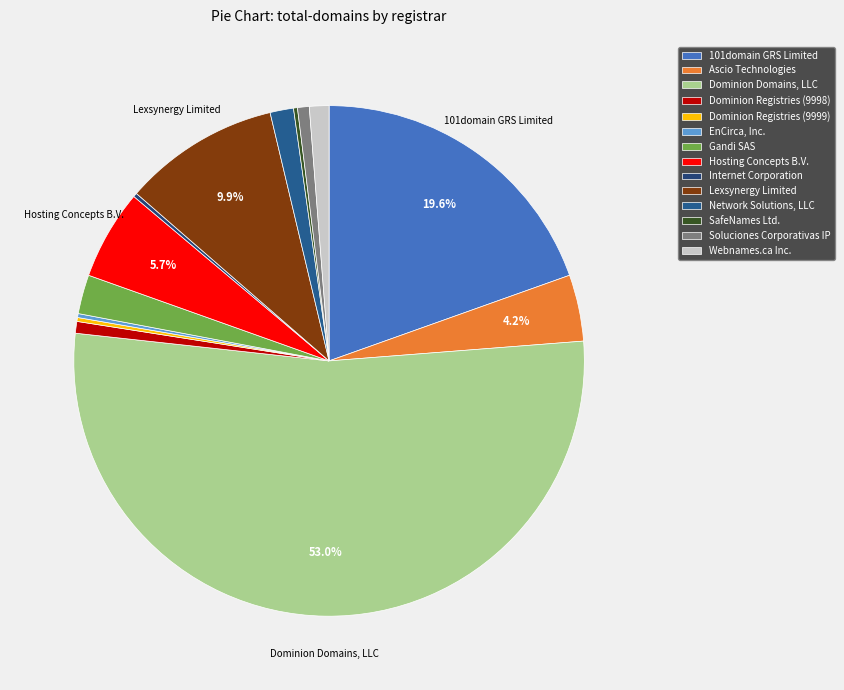

What percentage is NOT represented by Ascio Technologies?

95.8%